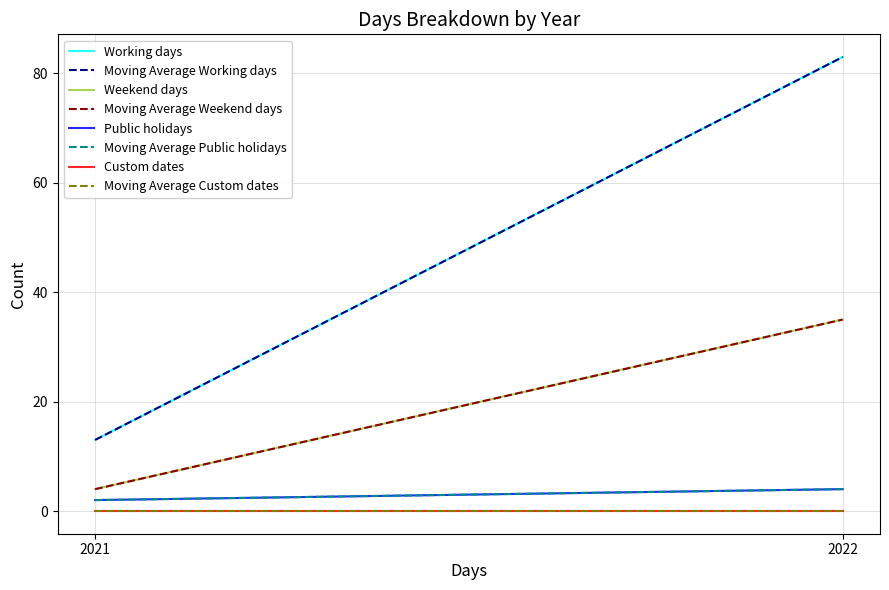

What is the difference between the highest and lowest values at 2021?

13